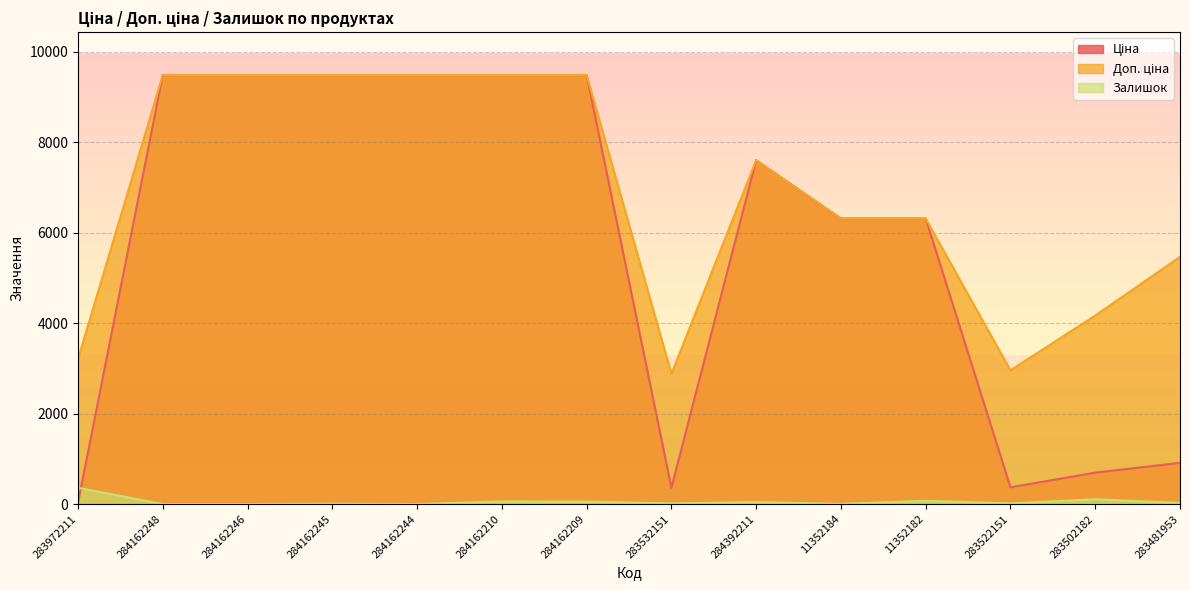

At which category is the sum across all series the highest?

284162210